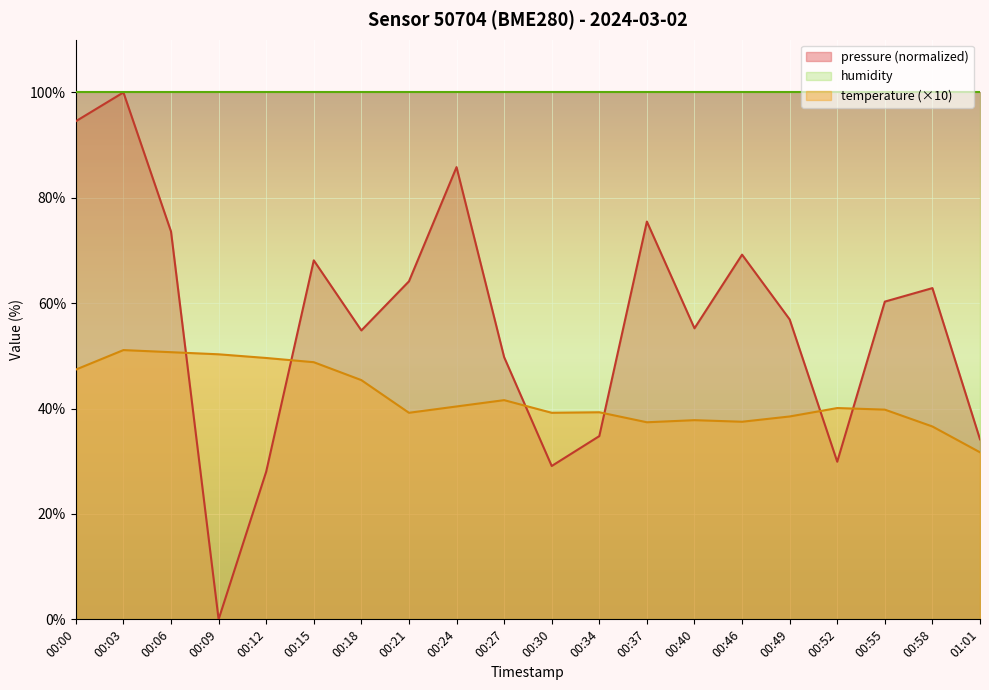

What is the difference between the highest and lowest values at 00:40?

62.2